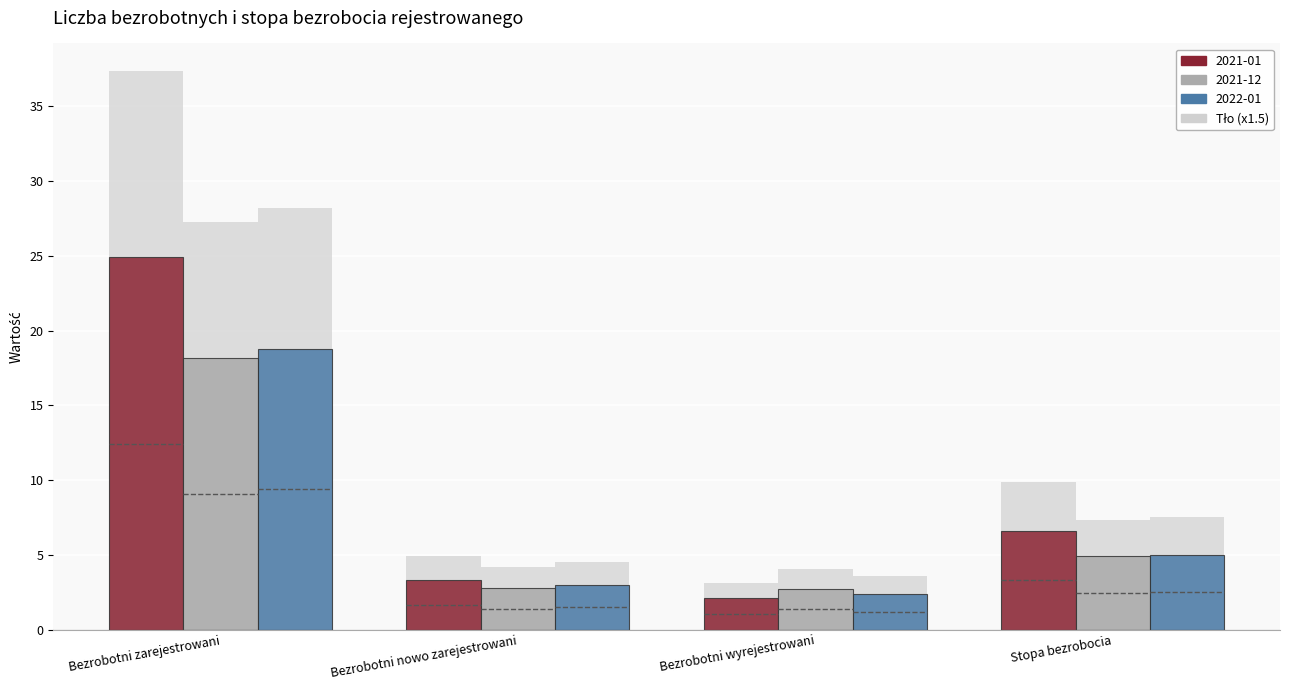

How many data points does each series have?

4